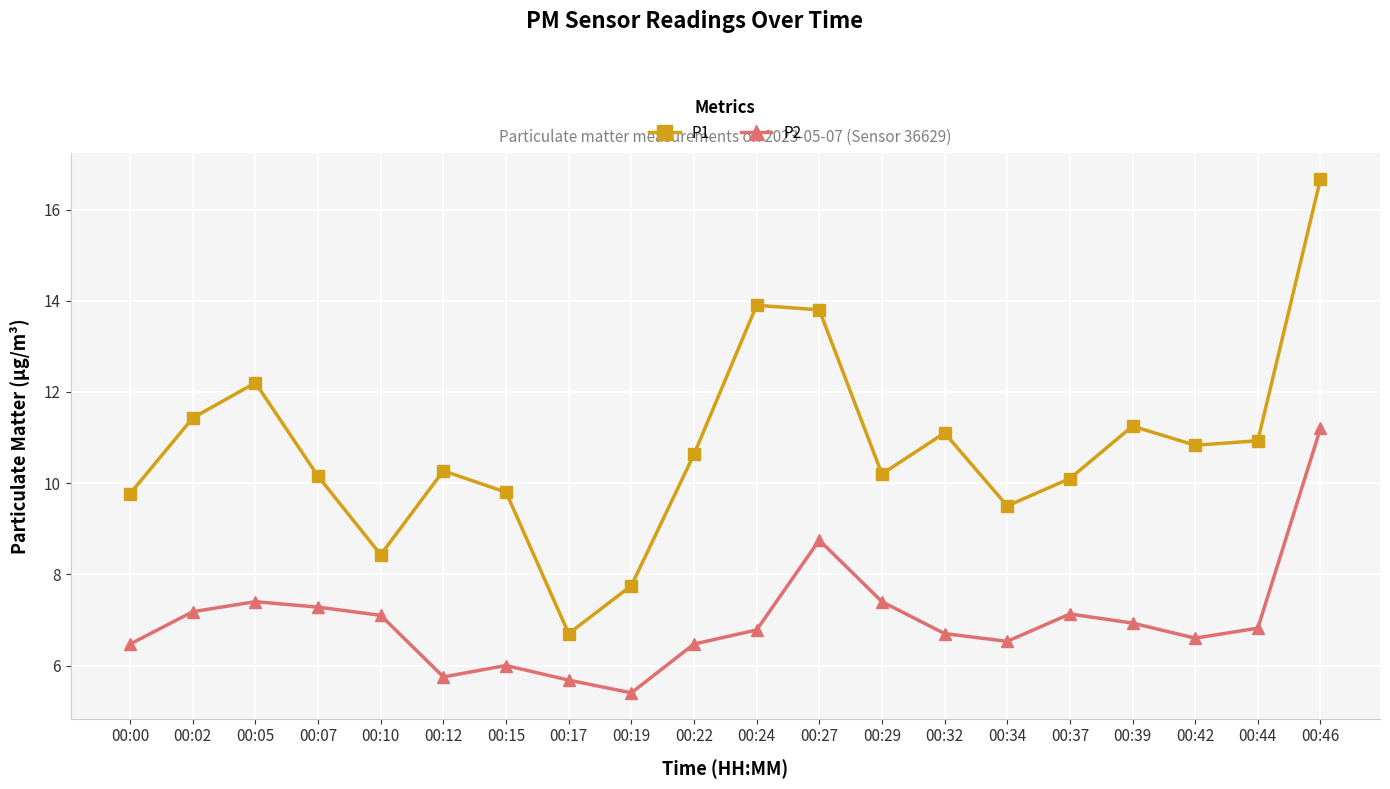

What is the difference between the P1 values at 00:07 and 00:39?

1.1